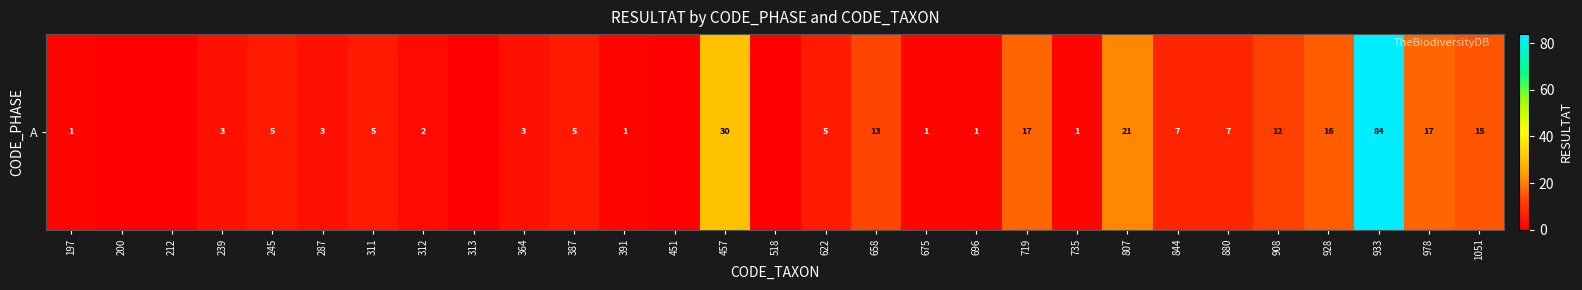

Rank the categories by value from lowest to highest.

200, 212, 313, 451, 518, 197, 391, 675, 696, 735, 312, 239, 287, 364, 245, 311, 387, 622, 844, 880, 908, 658, 1051, 928, 719, 978, 807, 457, 933